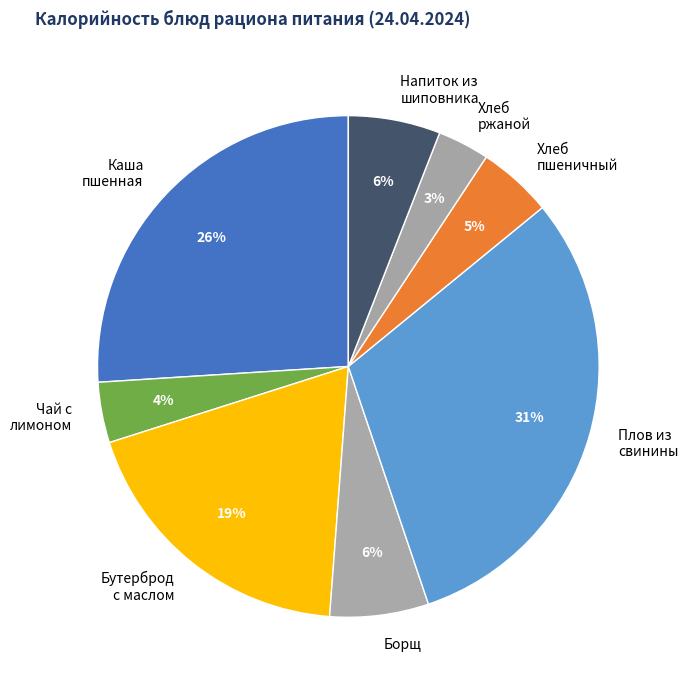

To the nearest percent, what is the combined percentage of Чай с лимоном and Плов из свинины?

35%